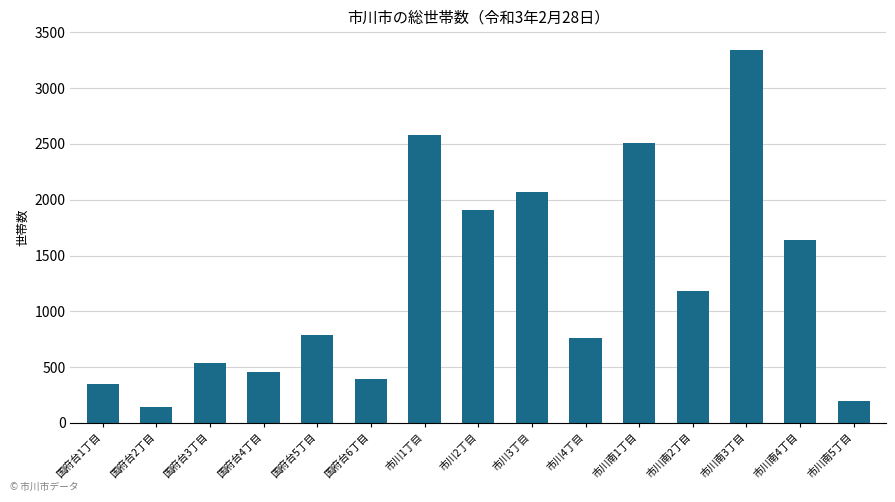

The chart shows a value of 3436 at 市川1丁目. True or false?

False